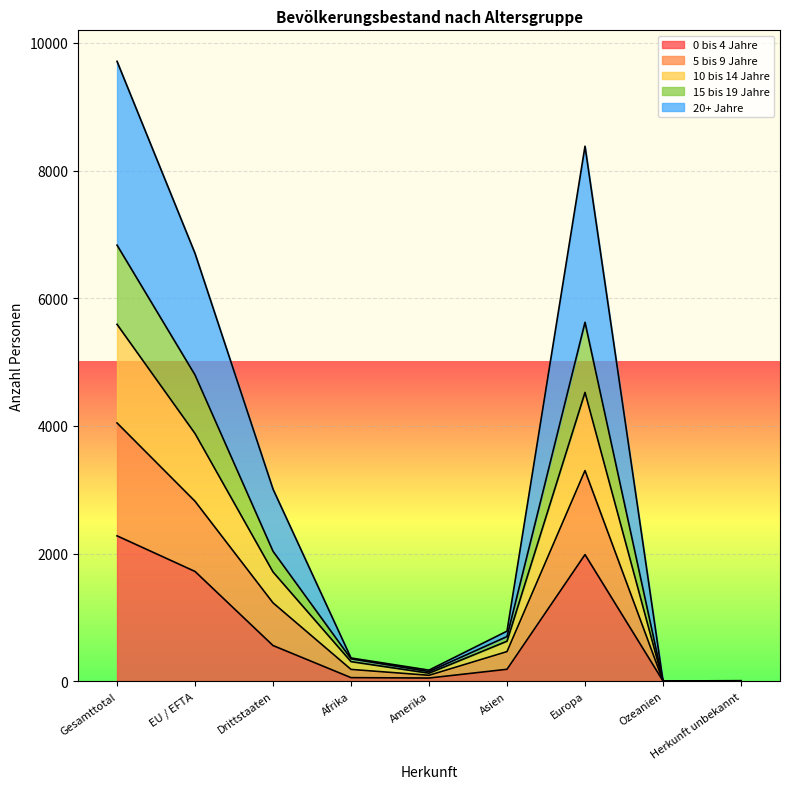

What are all the series names shown in the legend?

0 bis 4 Jahre, 5 bis 9 Jahre, 10 bis 14 Jahre, 15 bis 19 Jahre, 20+ Jahre